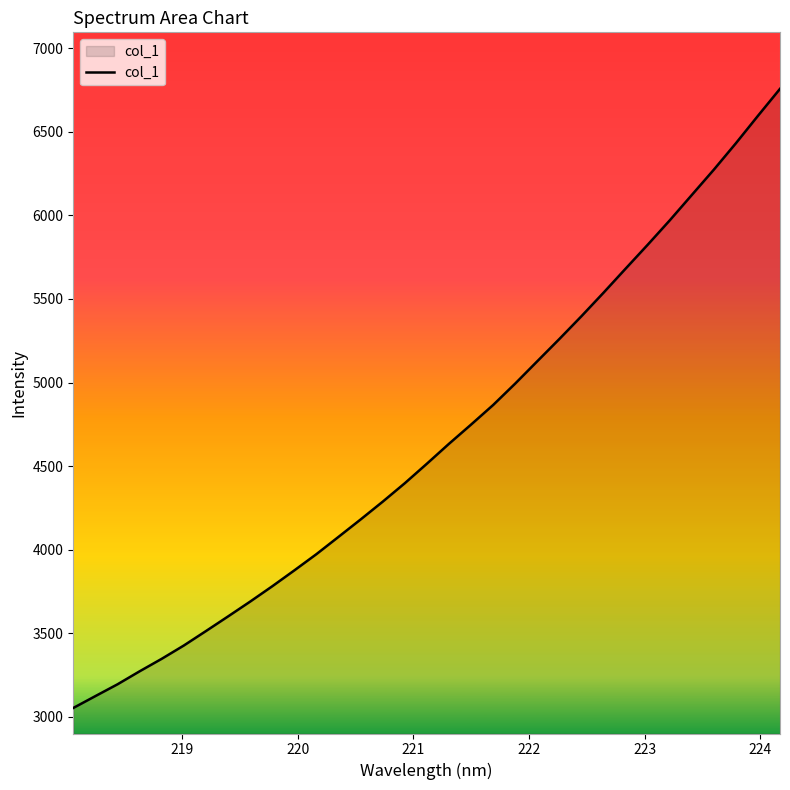

What is the difference between the maximum and minimum values?

3703.0